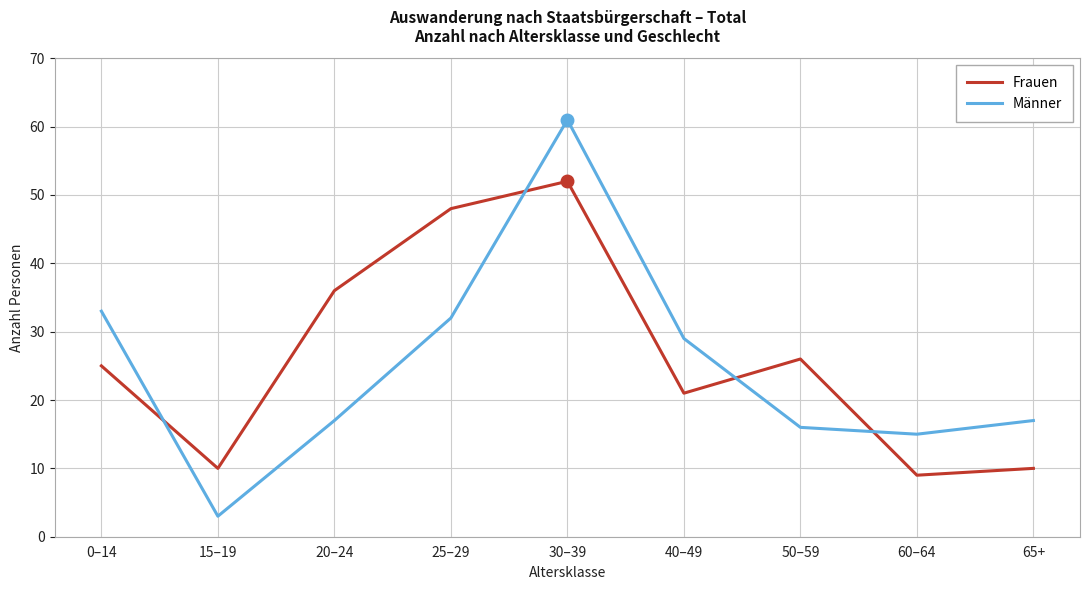

Is it true that Männer equals 21 at 60–64?

False